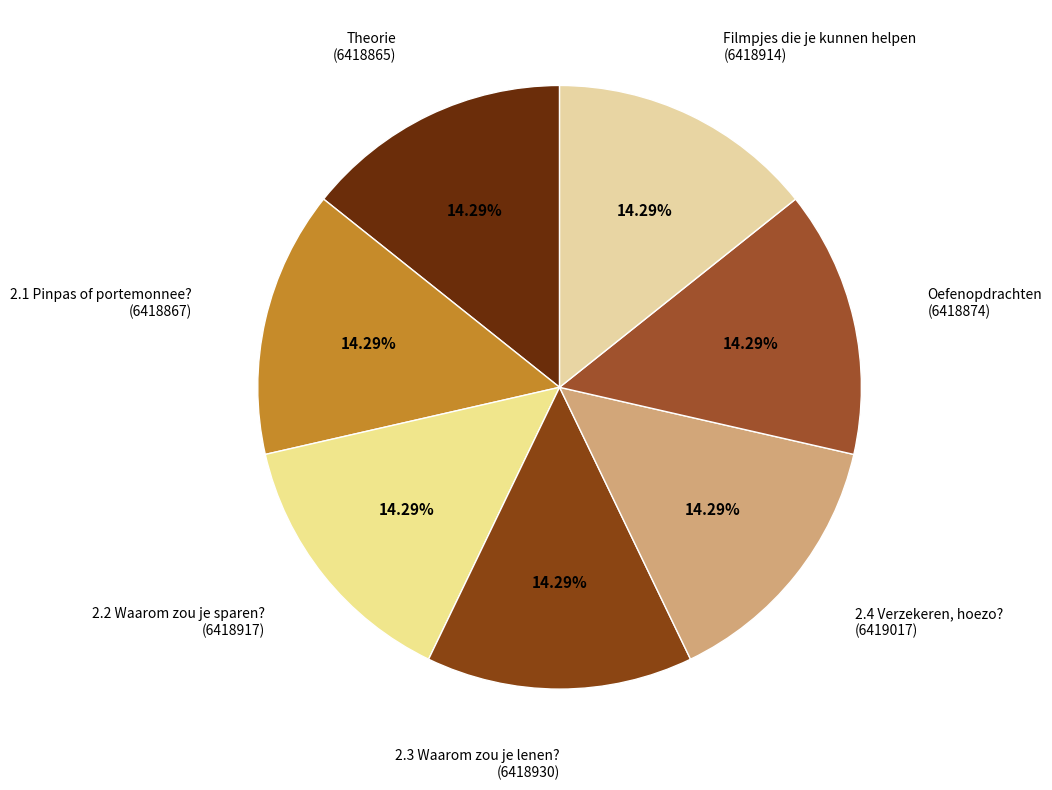

How many segments does this pie chart have?

7